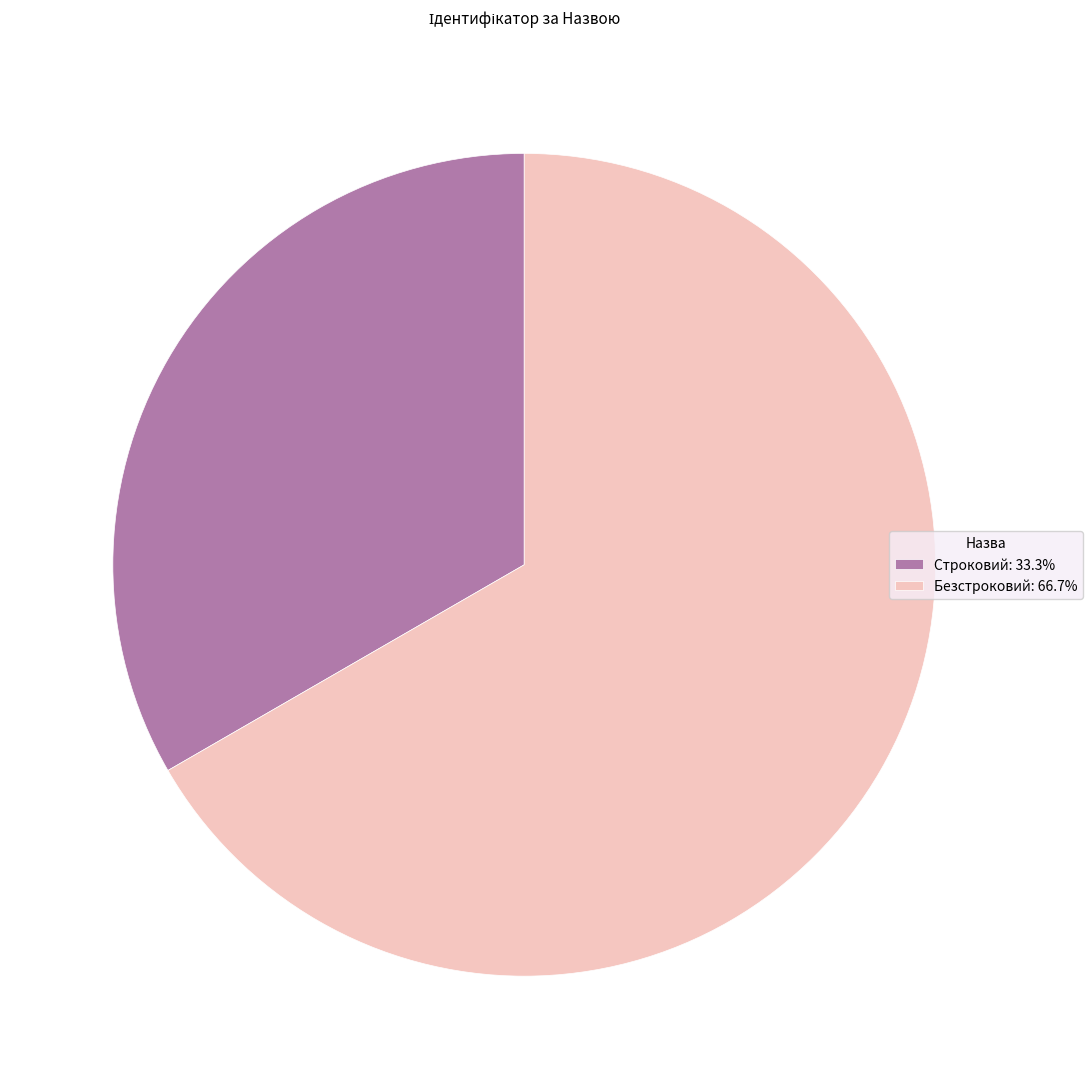

Rank the categories by value from lowest to highest.

Строковий, Безстроковий